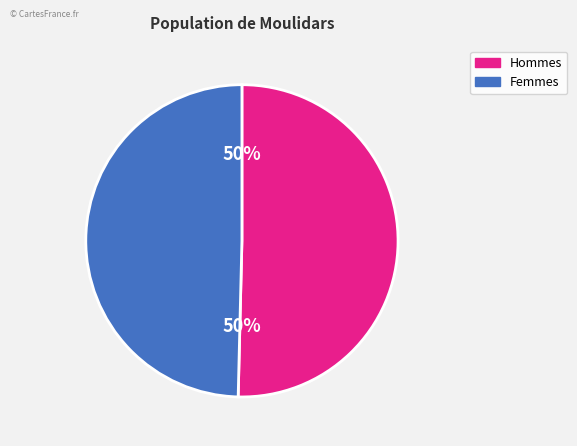

To the nearest percent, what is the average slice percentage?

50%